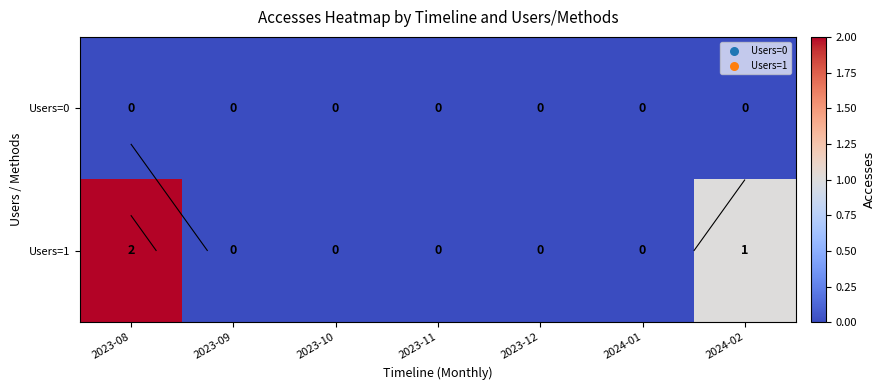

Rank the categories by Users=0 value from highest to lowest.

2023-08, 2023-09, 2023-10, 2023-11, 2023-12, 2024-01, 2024-02